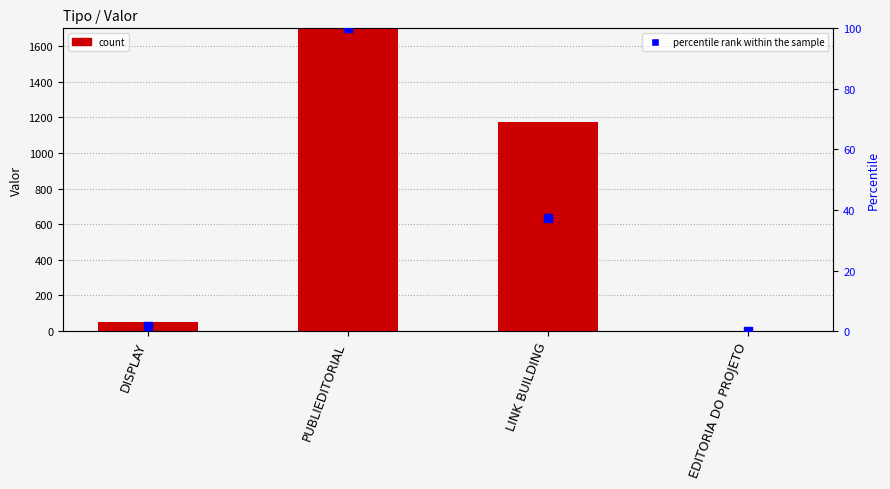

At which category is the sum across all series the highest?

PUBLIEDITORIAL